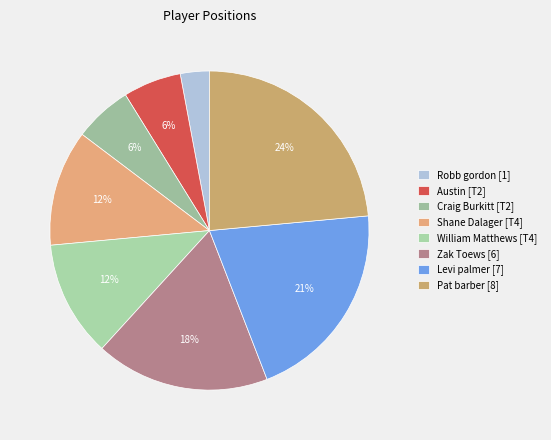

Is it true that William Matthews [T4] is 22% of the pie?

False